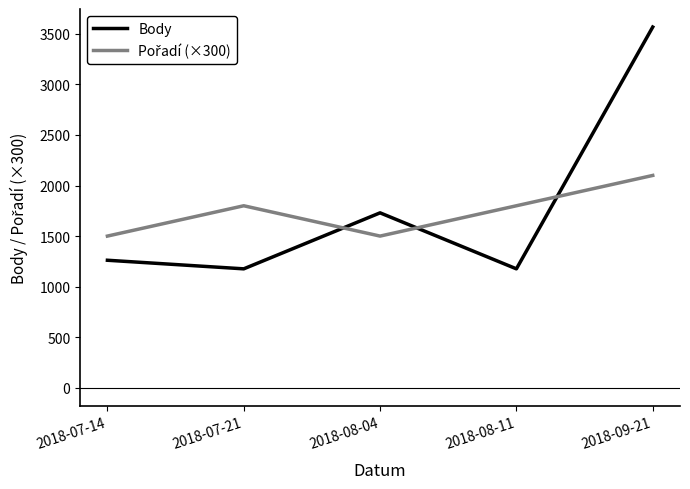

What position from the right is 2018-08-11?

2